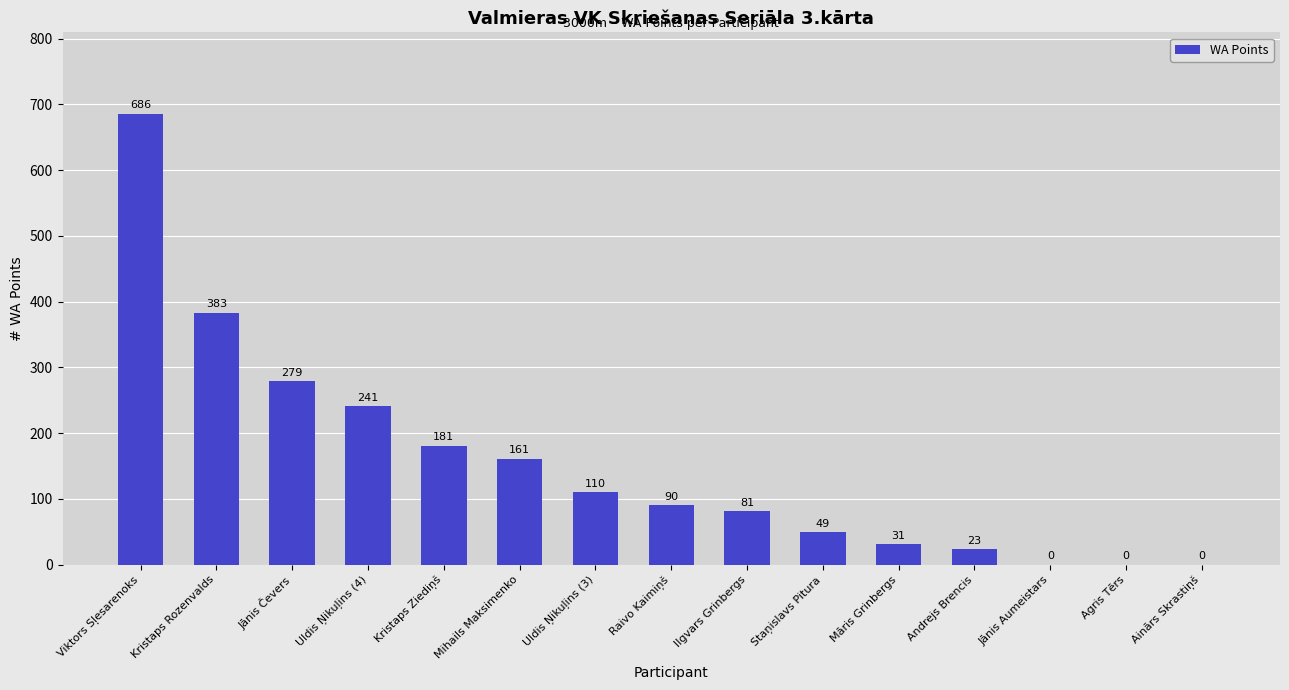

Which has a higher value, Uldis Ņikuļins (3) or Kristaps Rozenvalds?

Kristaps Rozenvalds